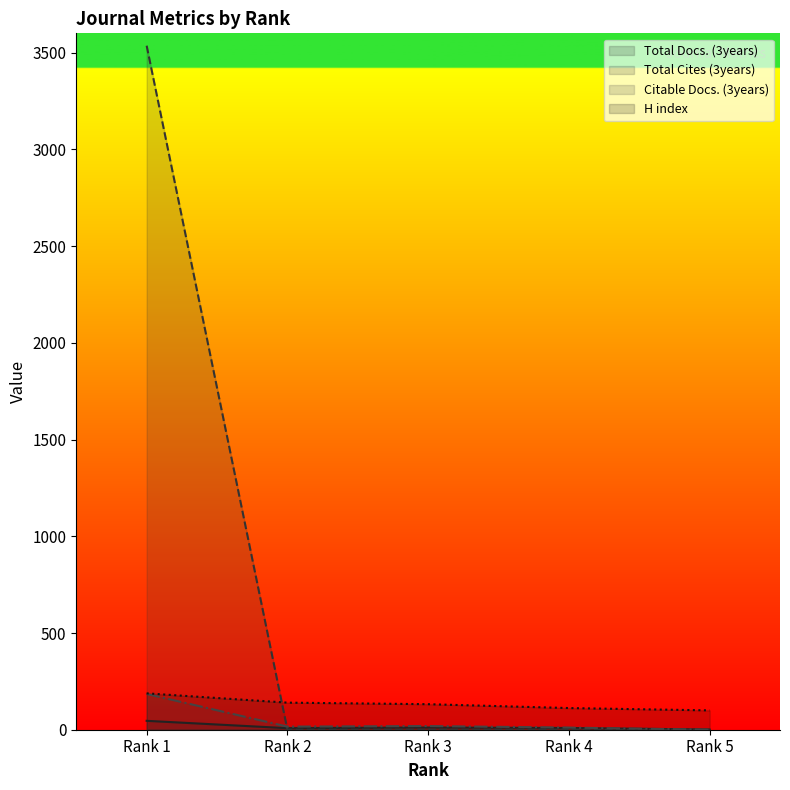

What is the sum of all Total Docs. (3years) values?

75